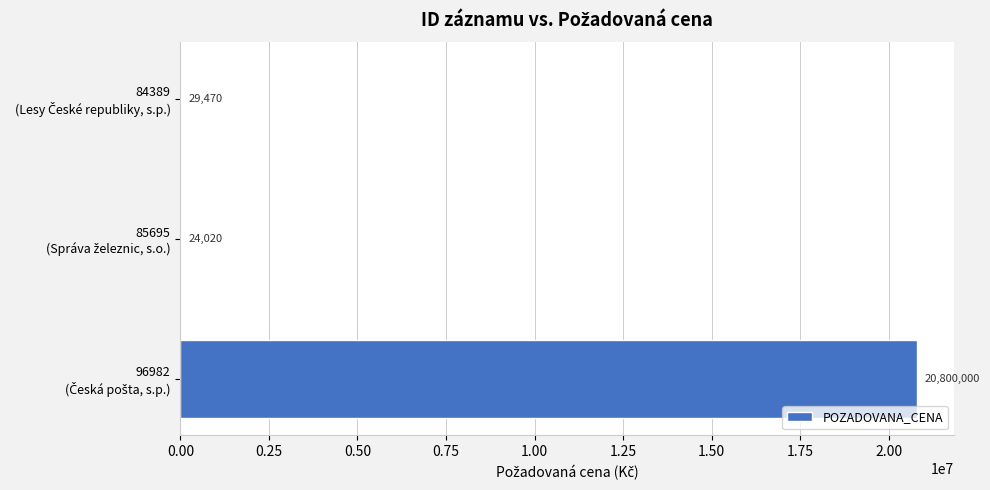

How many series are shown in this chart?

1